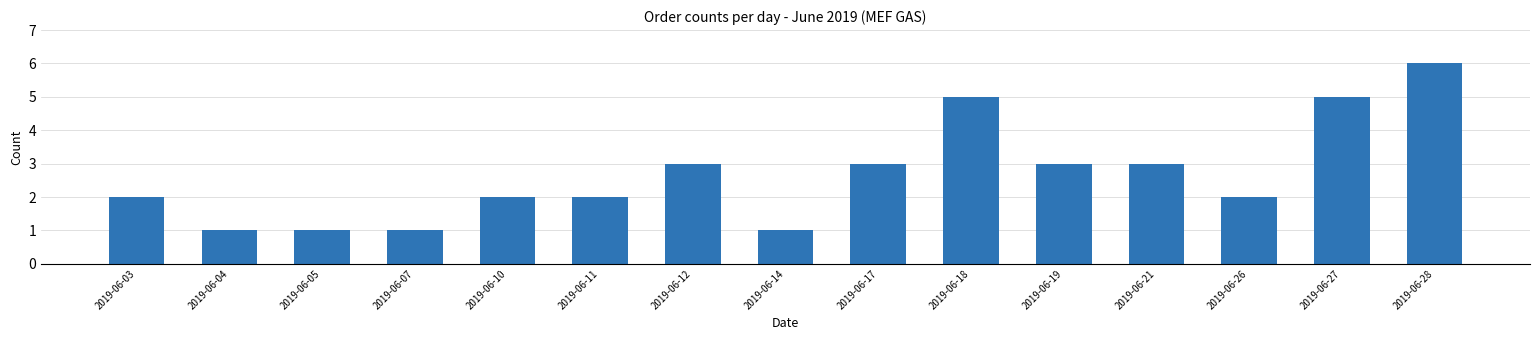

Count the number of data series in this chart.

1